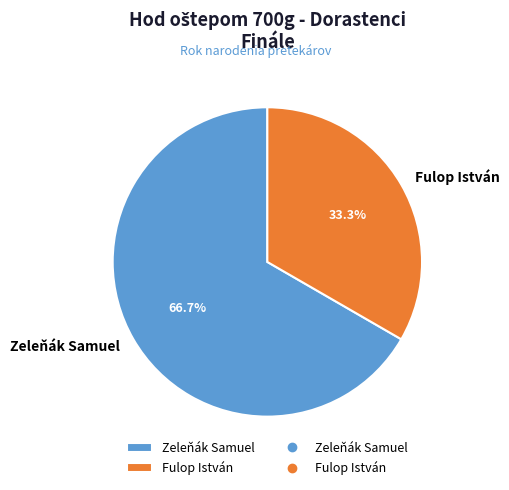

Which category has the biggest portion of the pie?

Zeleňák Samuel